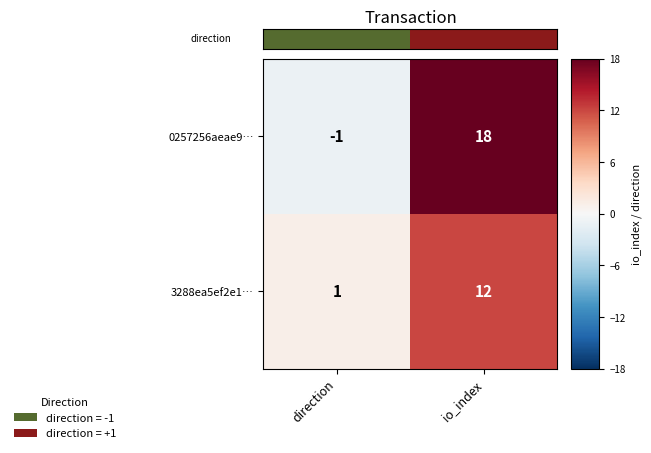

At which category is the sum across all series the highest?

io_index